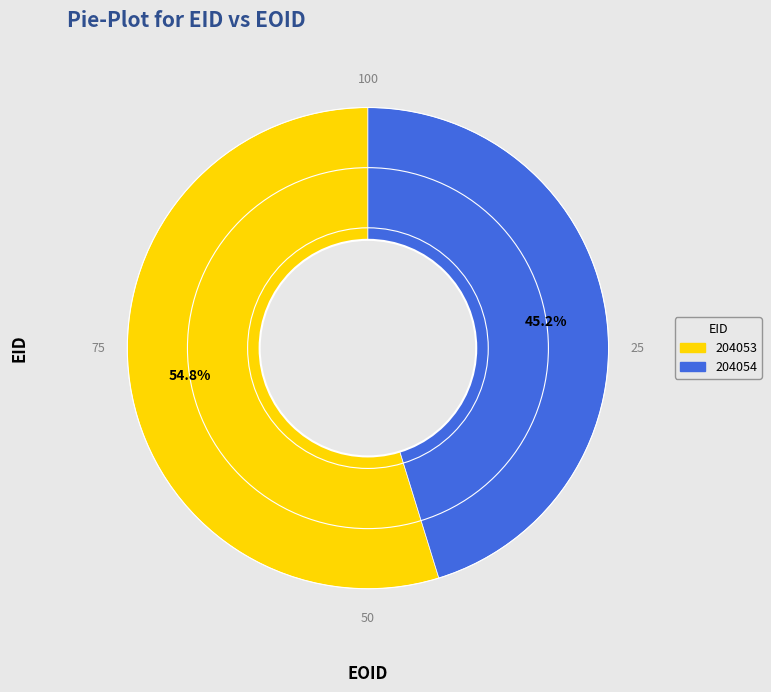

To the nearest percent, what percentage of the pie is 204053?

55%